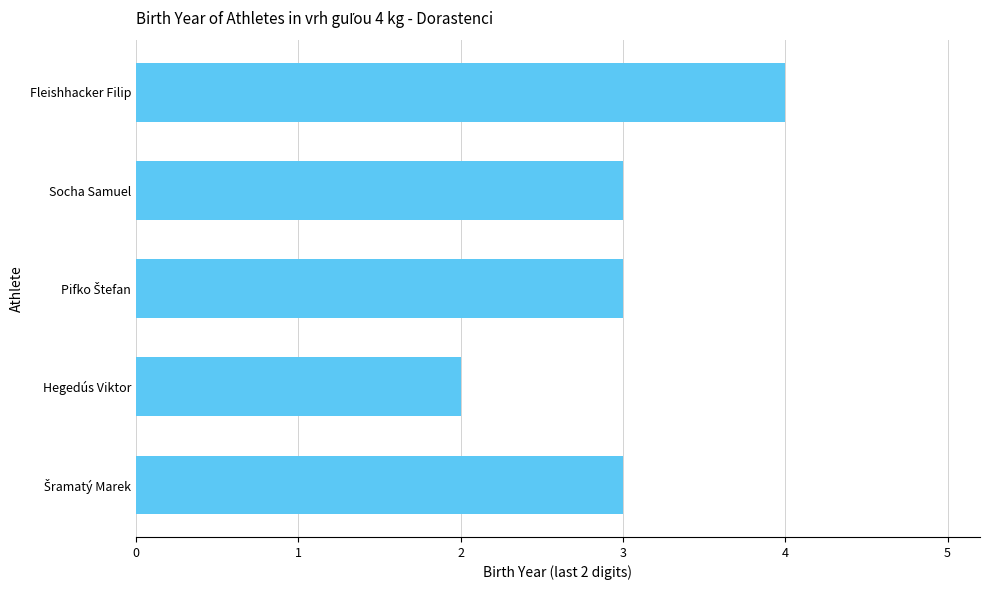

Count the values in the range 3 to 4.

4